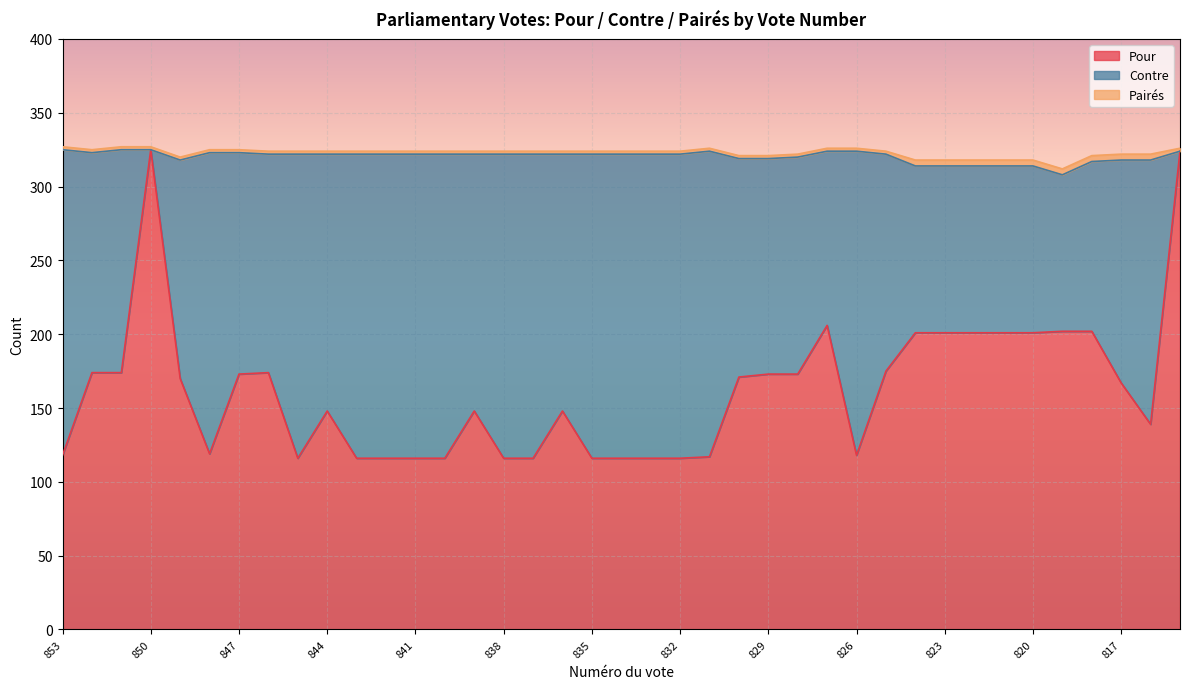

Where is Pour nearest to the value 220?

827